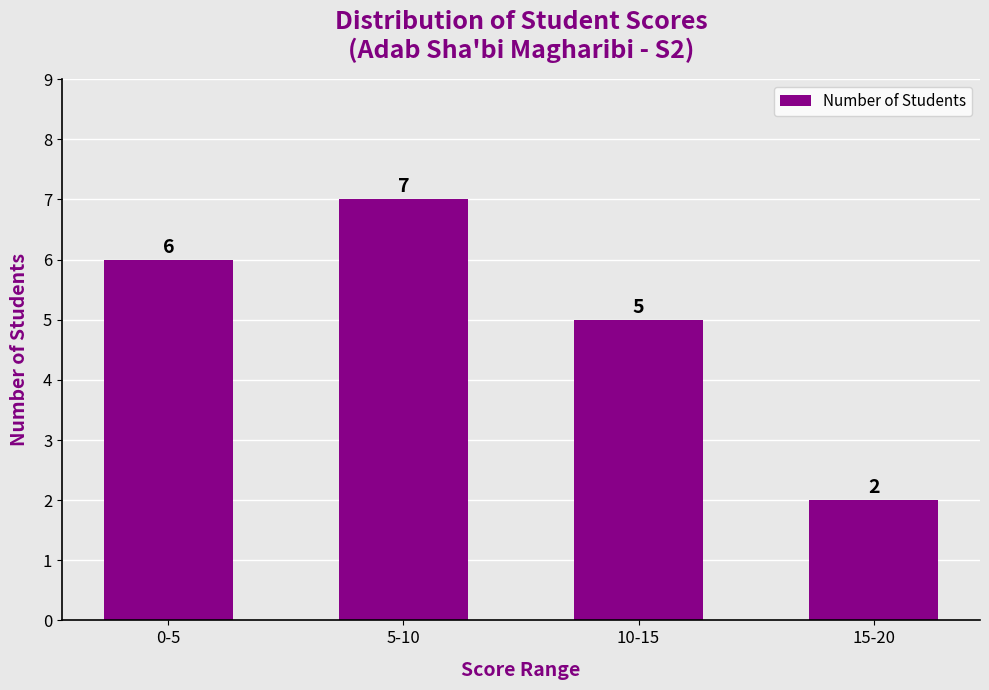

Is it true that the value at 15-20 is 2?

True